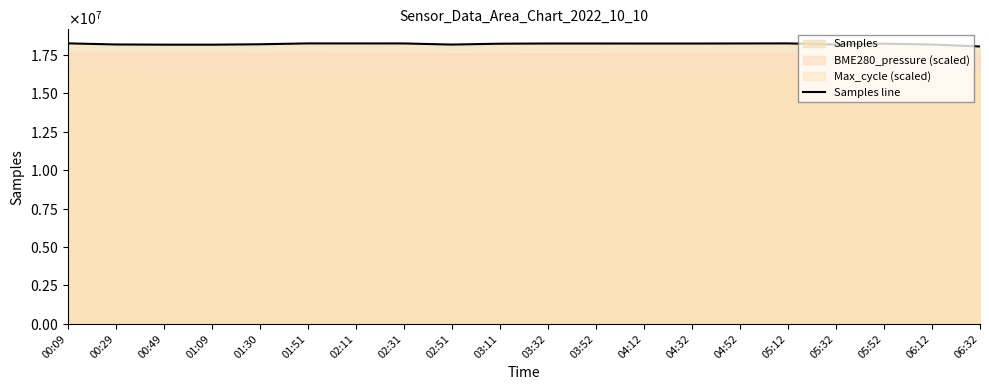

What is the minimum value shown in the chart?

18039134